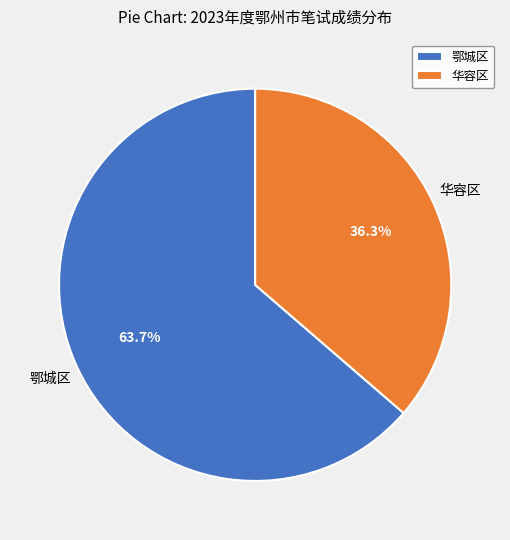

Does 鄂城区 represent more than half of the total?

Yes